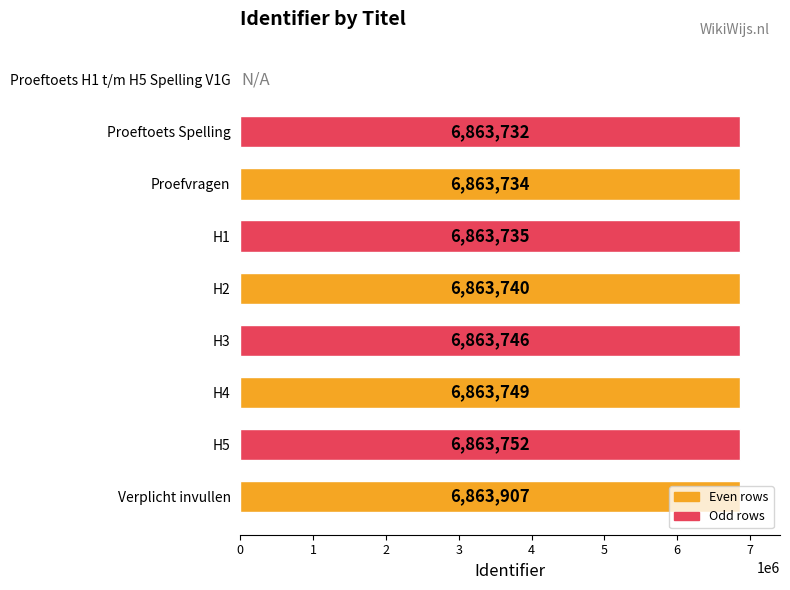

Read the value at H1.

6863735